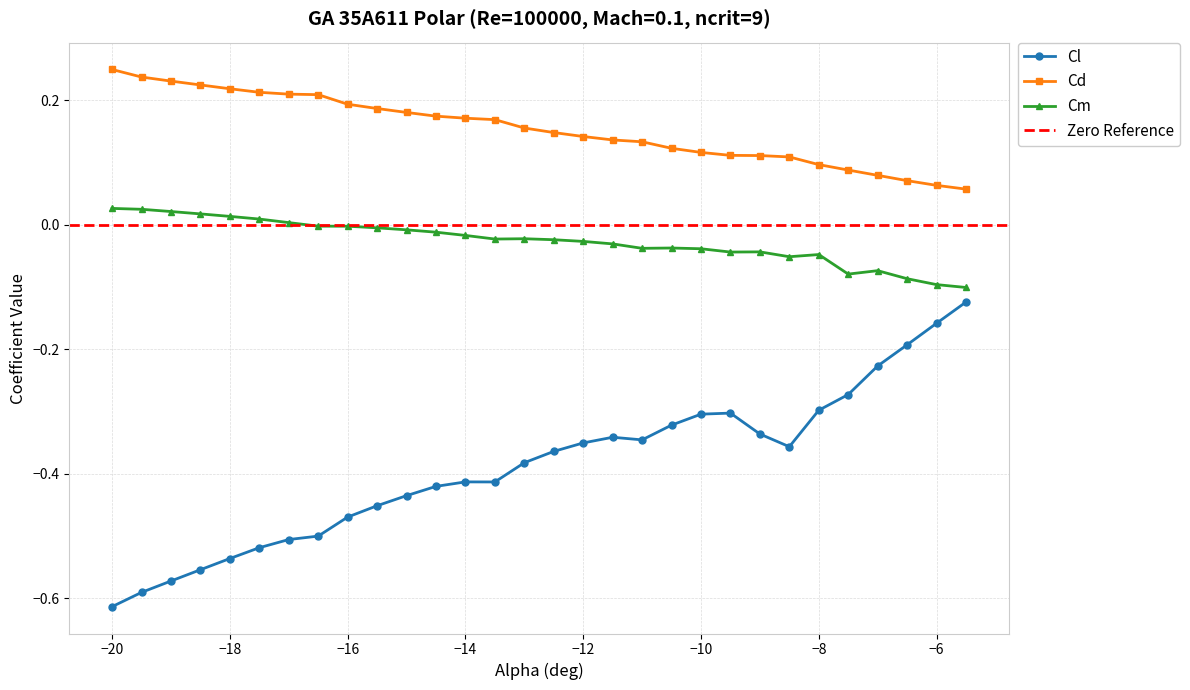

Which category has the lowest value in the Cl series?

−20